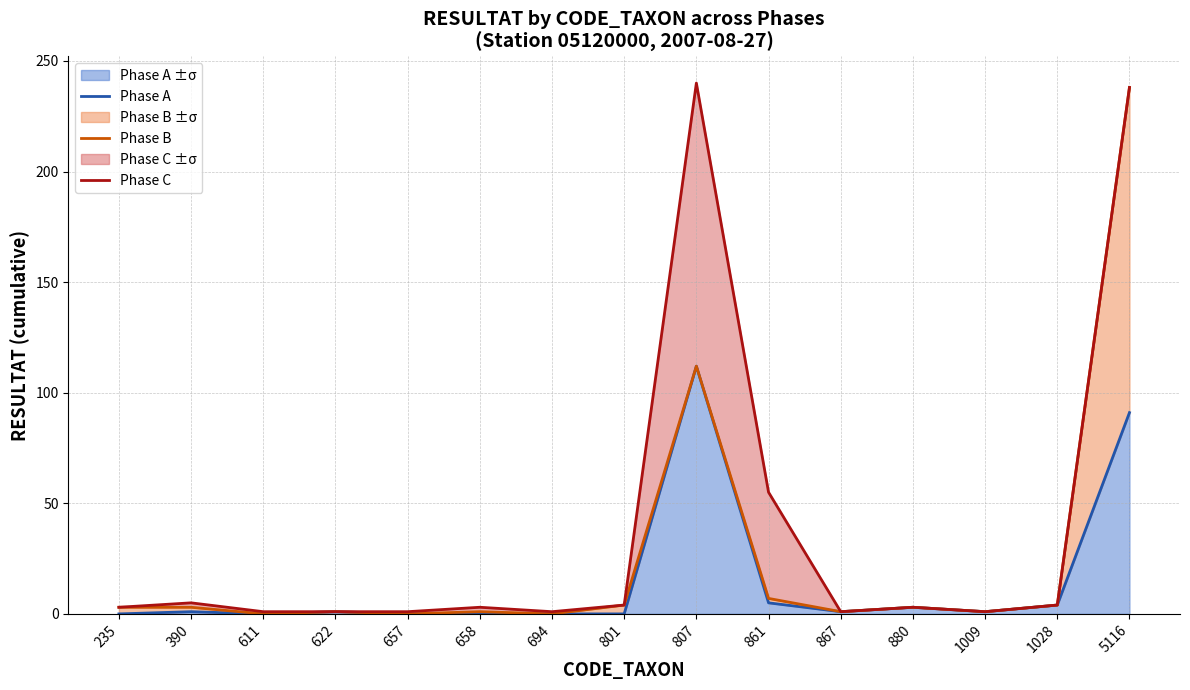

True or false: Phase A and Phase B cross at least once.

False